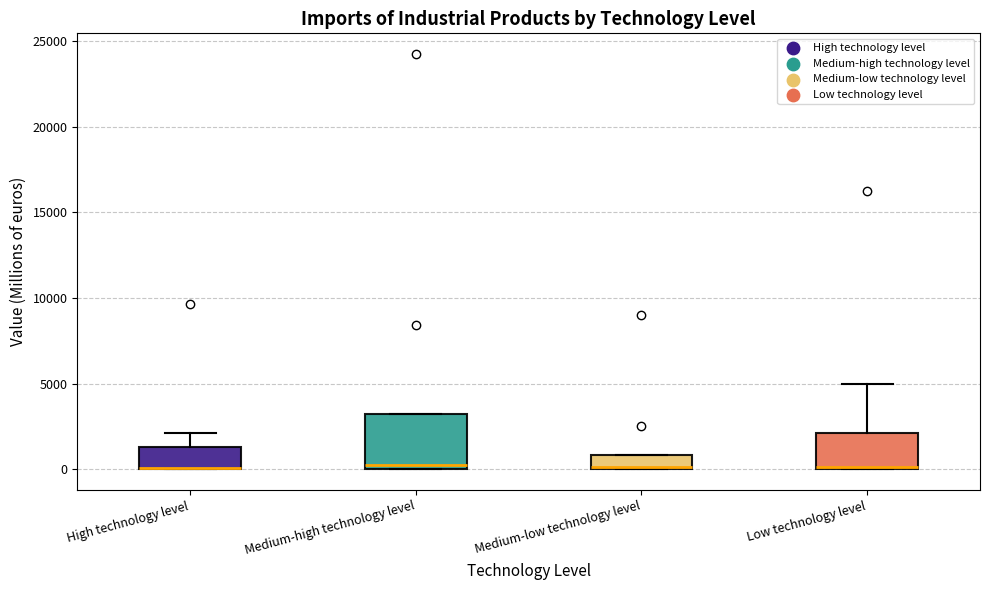

Reading left to right, transcribe this box plot: for each box, give where its median line is, the range the box spans, and where its two whiskers end, as read against the y-axis. The values are not printed on the chart, so give them approximately, as read against the axis.

High technology level: median 0 (drawn on the box's lower edge), box 0 to 1500, whiskers 0 to 2000
Medium-high technology level: median 500, box 0 to 3000, whiskers 0 to 3000
Medium-low technology level: median 0 (drawn on the box's lower edge), box 0 to 1000, whiskers 0 to 1000
Low technology level: median 0, box 0 to 2000, whiskers 0 to 5000